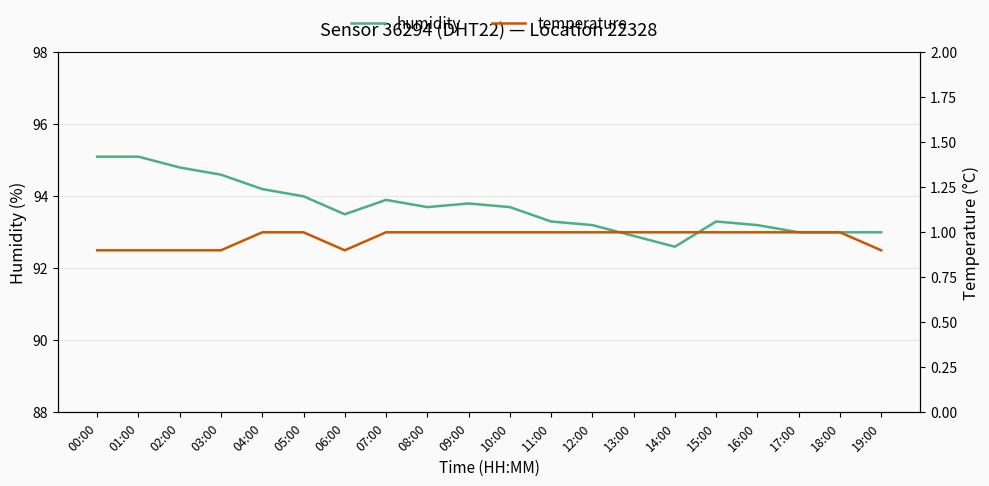

What is the average value of the humidity series?

93.7